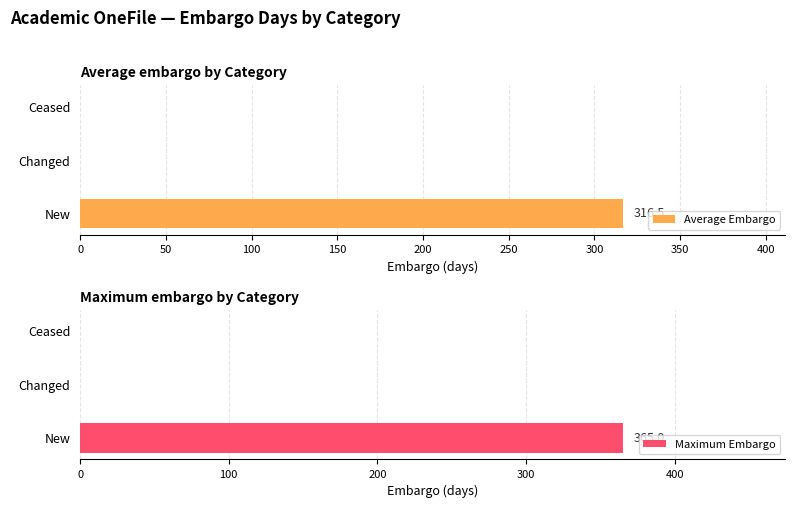

At how many categories does at least one series exceed 315?

1